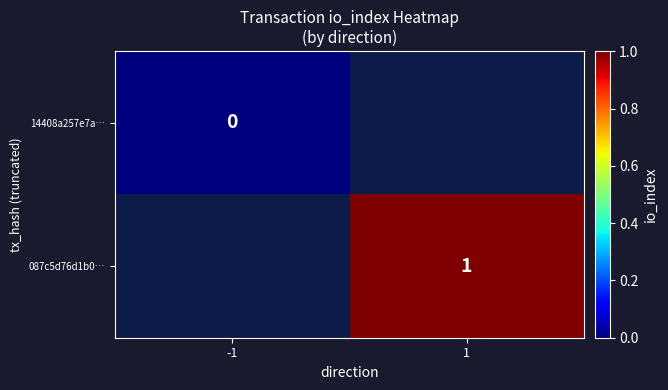

Is it true that 087c5d76d1b0… equals 2 at 1?

False